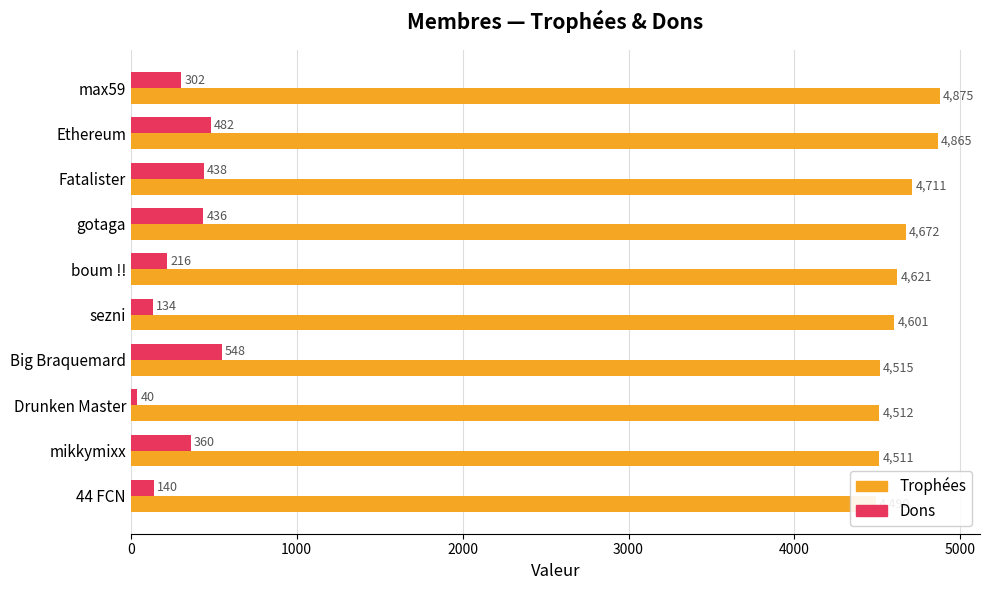

Which has a higher value, gotaga or mikkymixx?

gotaga